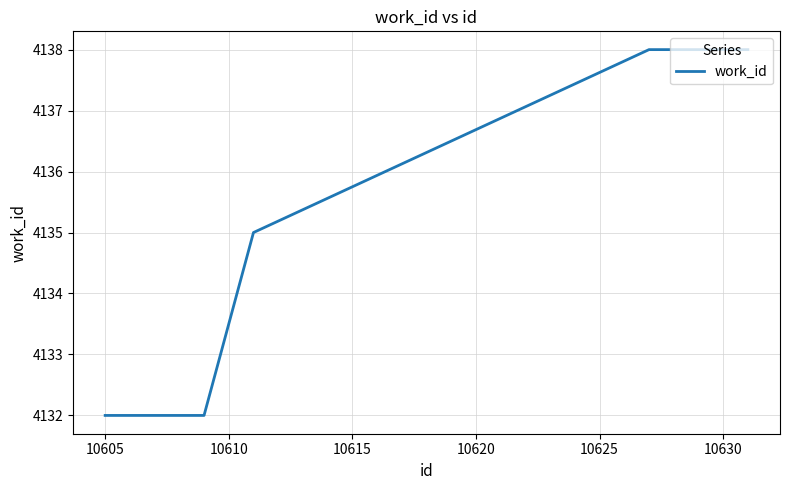

What is the greatest value displayed?

4138